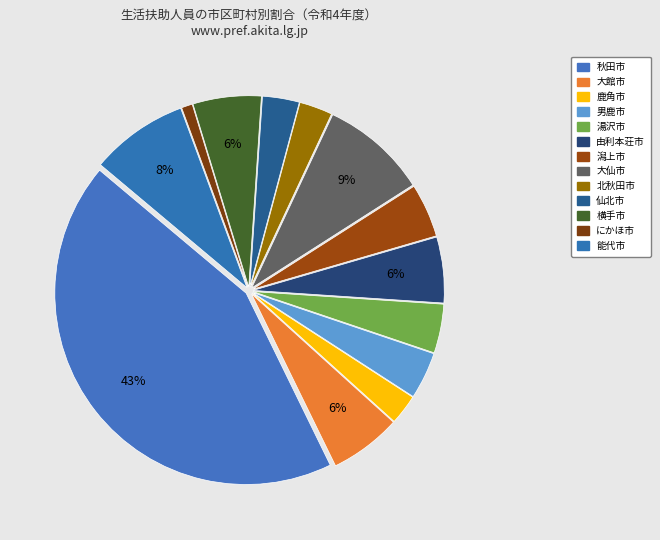

True or false: 能代市 accounts for 8% of the total.

True